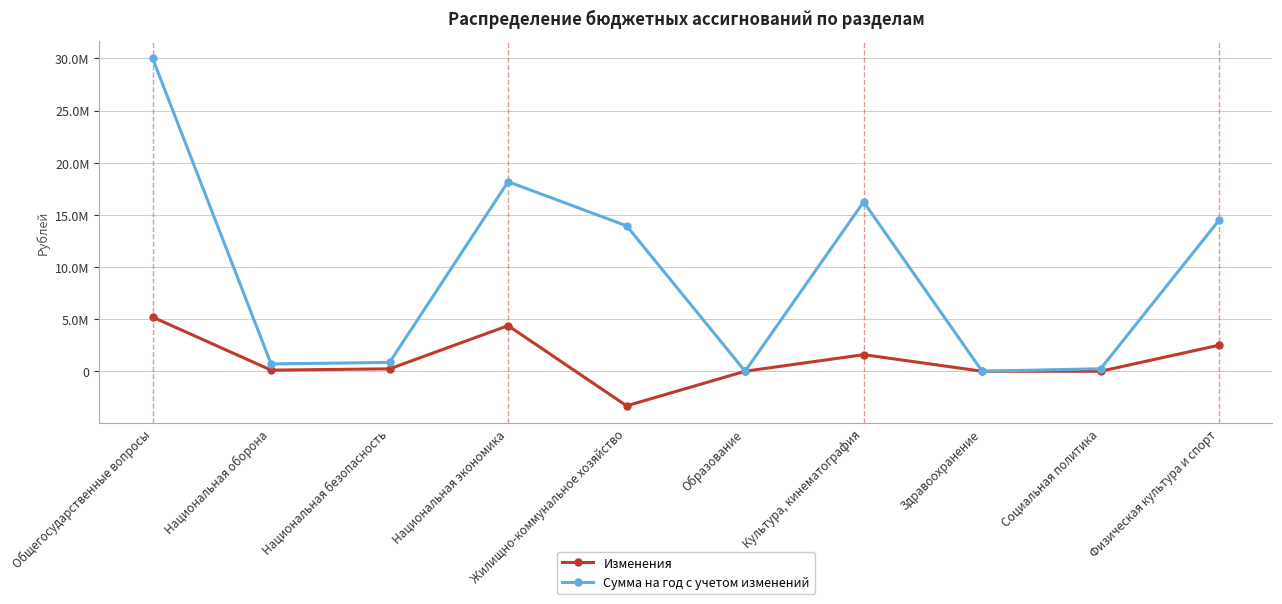

What is the label of the 5th point from the left?

Жилищно-коммунальное хозяйство